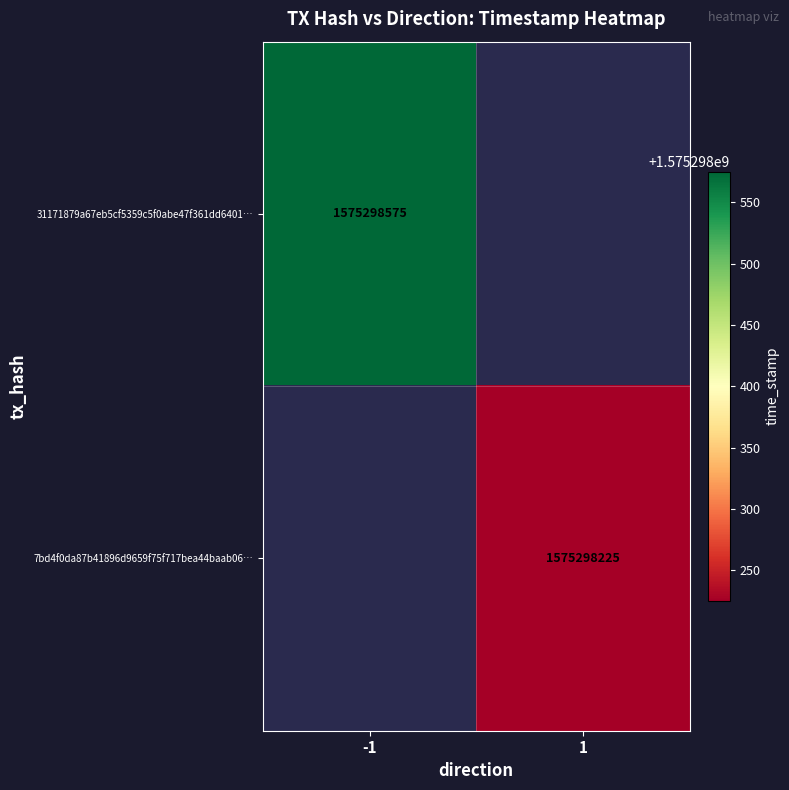

The 7bd4f0da87b41896d9659f75f717bea44baab06 series shows 400952407 at 1. True or false?

False